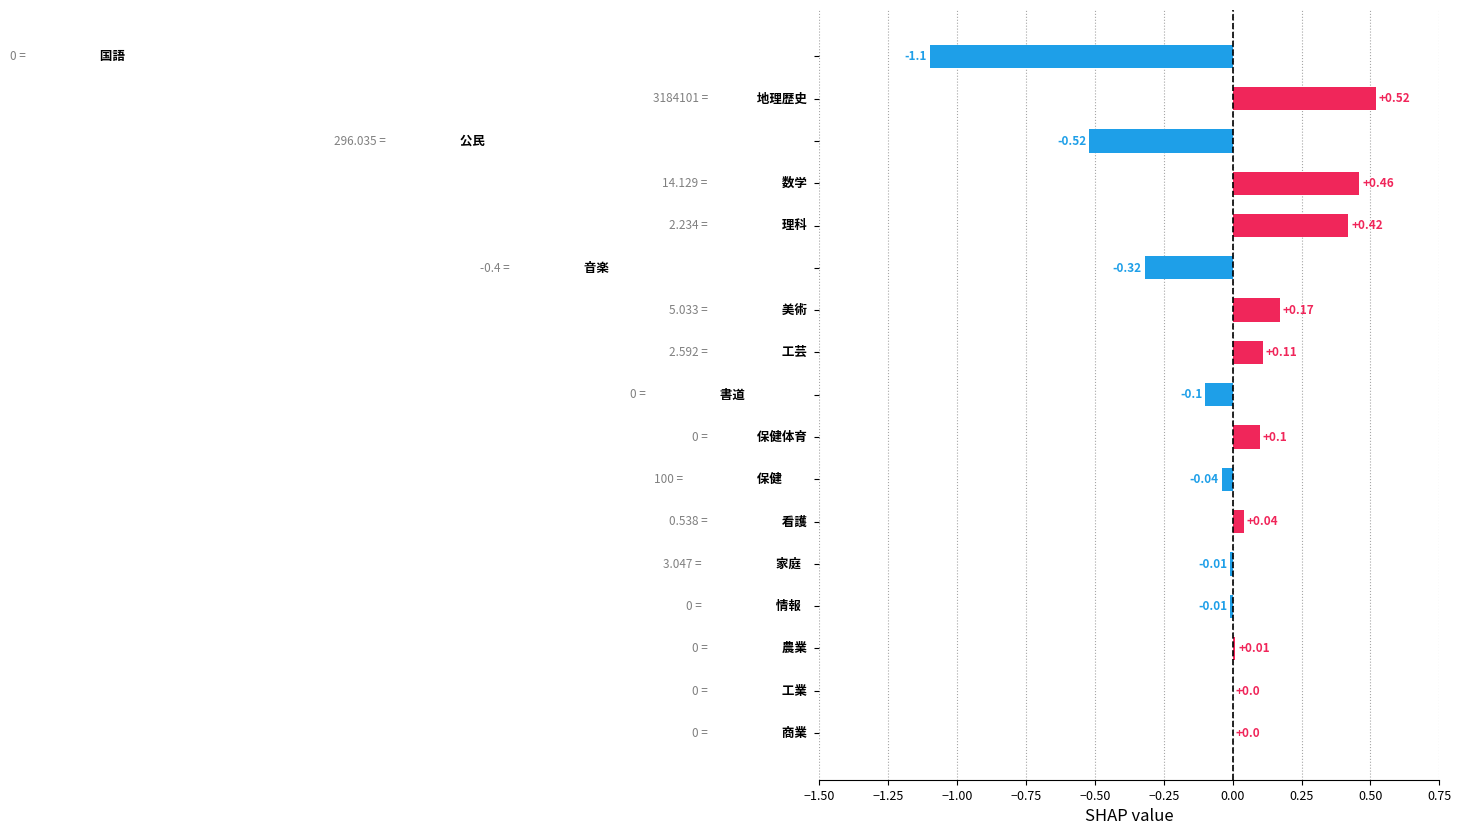

What is the difference between the second highest and minimum values?

1.6